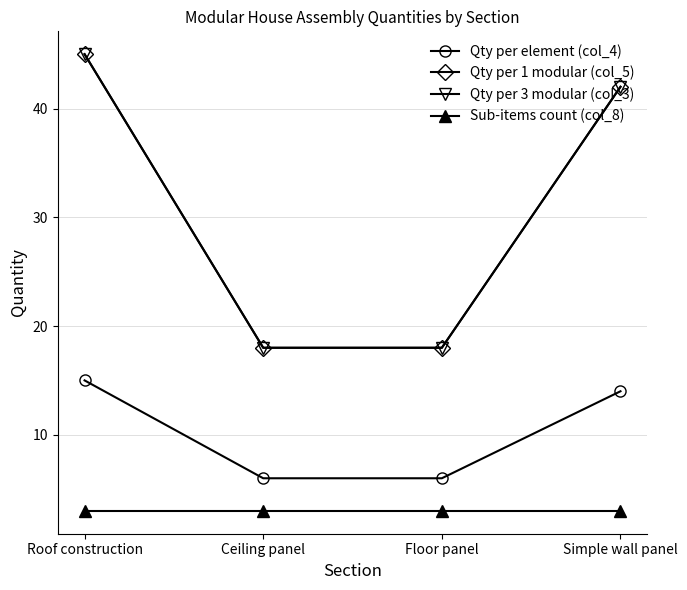

True or false: Qty per 1 modular (col_5) and Sub-items count (col_8) intersect in this chart.

False